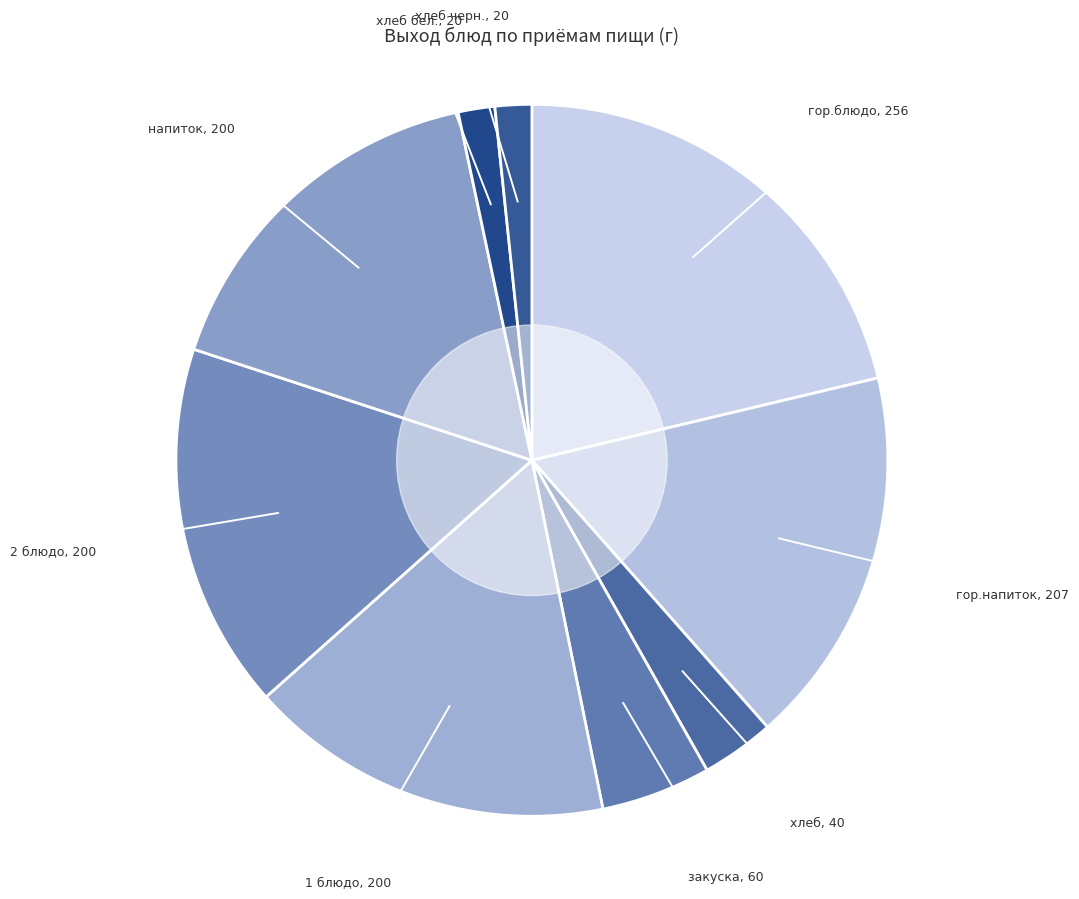

How many segments does this pie chart have?

9